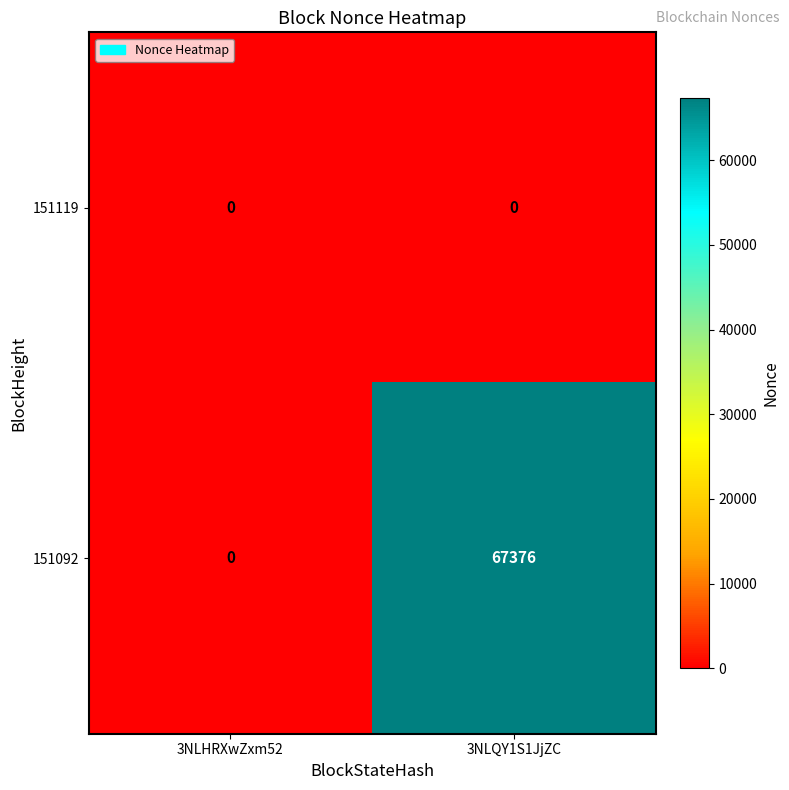

What is the average value of the 151092 series?

33688